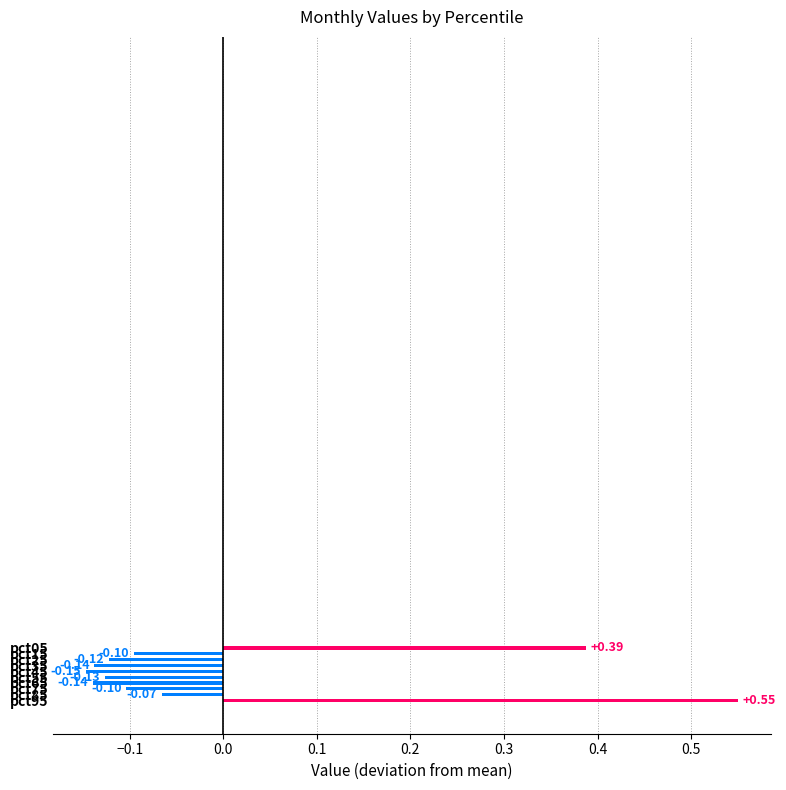

What is the difference between the second highest and minimum values?

0.5